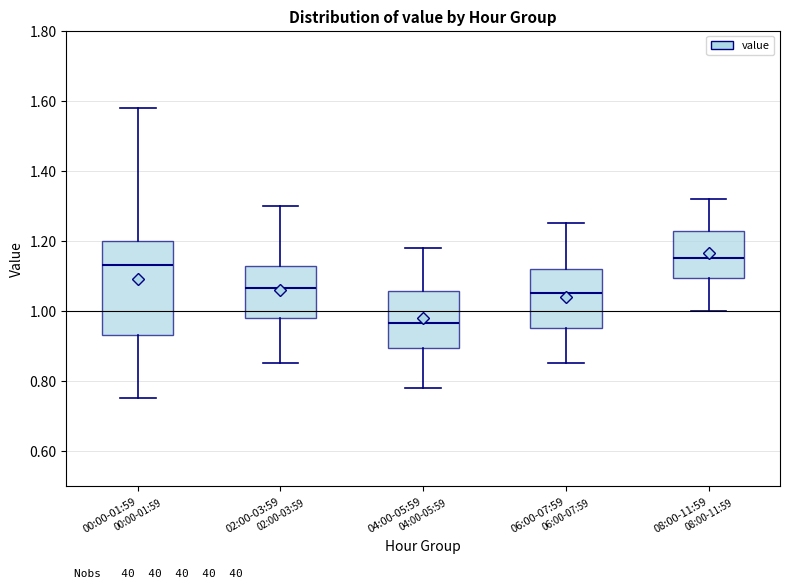

Which box is the tallest, from its lower edge to its upper edge?

00:00-01:59